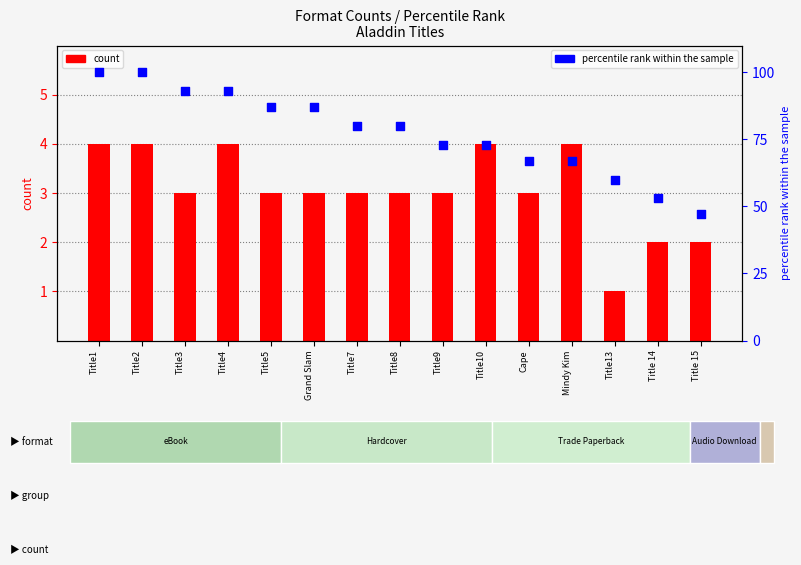

At which category is the sum across all series the highest?

Title1